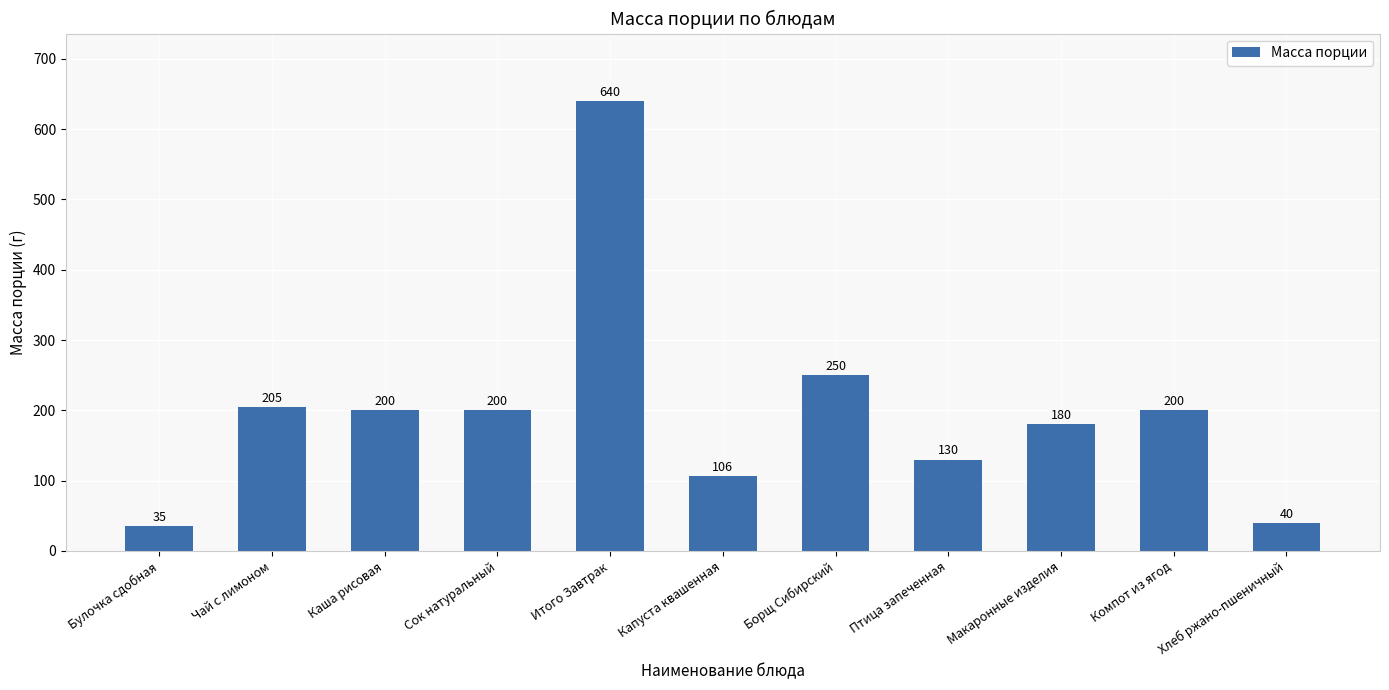

Reading right to left, extract all data points from this chart.

40	200	180	130	250	106	640	200	200	205	35